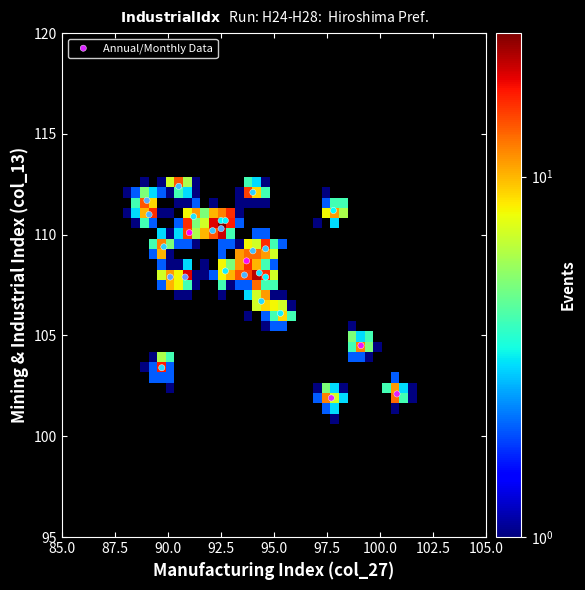

What is the range of X values (max minus min)?

11.8